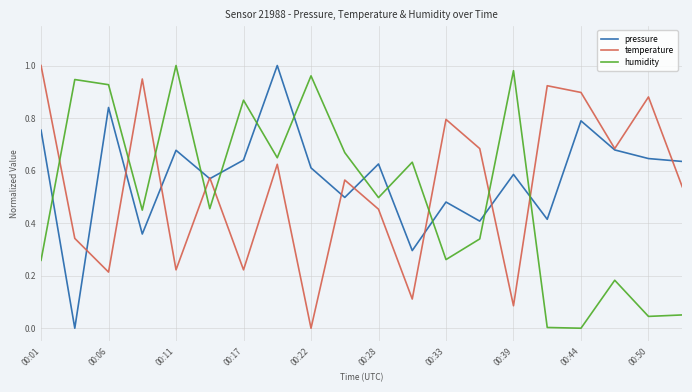

After their last crossing, which series has the higher values: pressure or humidity?

pressure